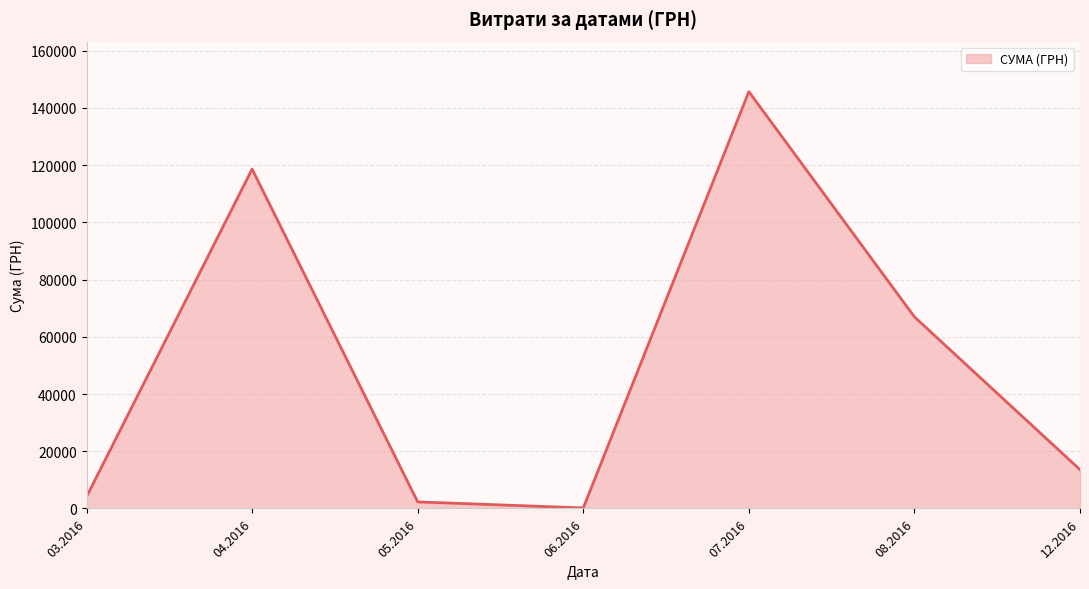

What is the sum of all values?

351390.4